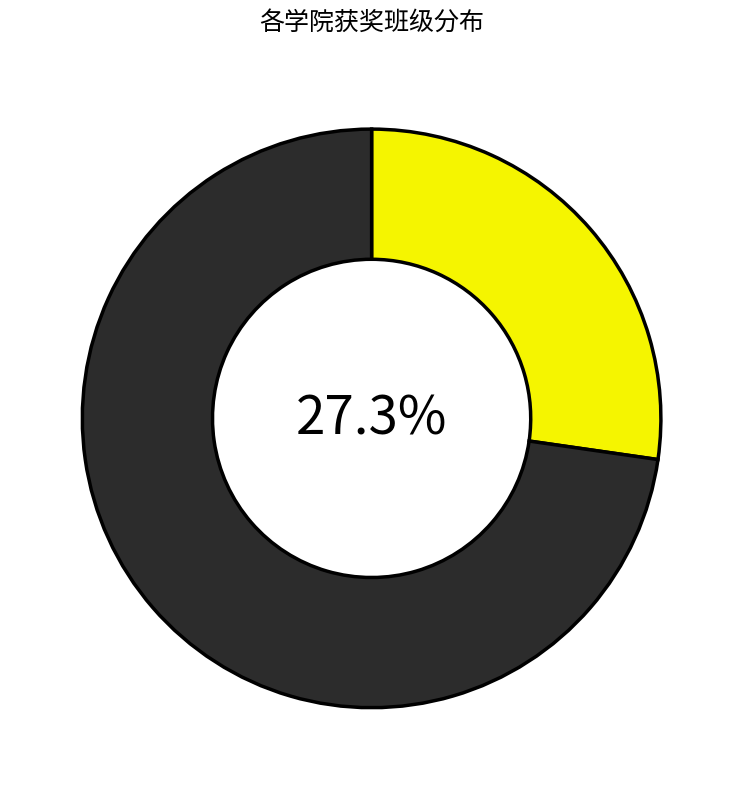

Is there any slice that represents more than half of the pie?

Yes